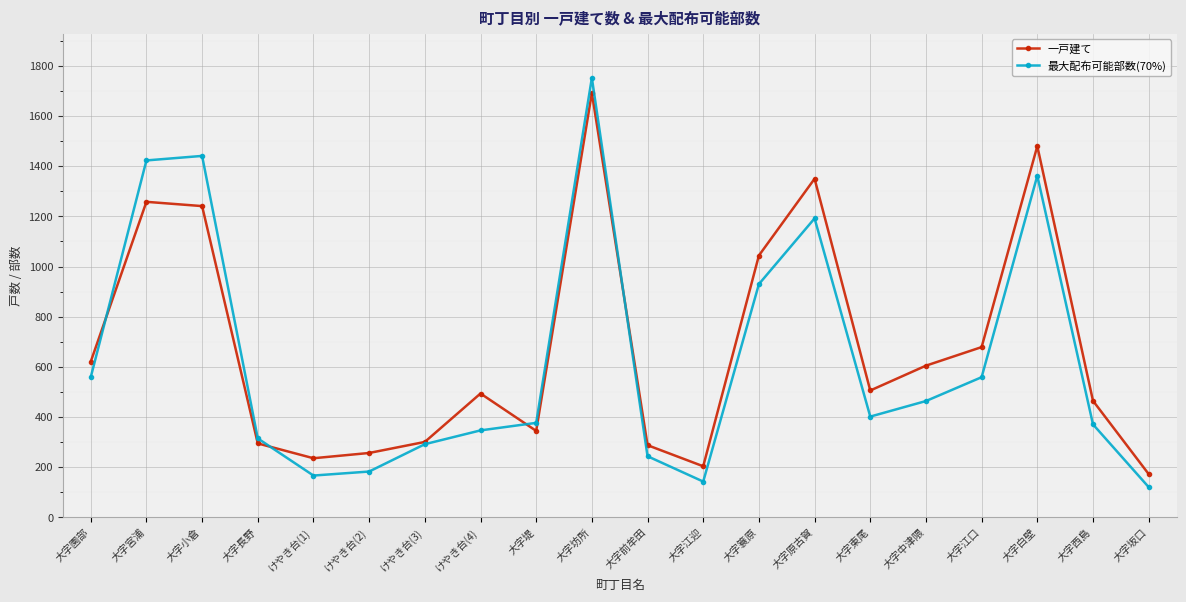

What is the highest value of the 一戸建て series?

1692